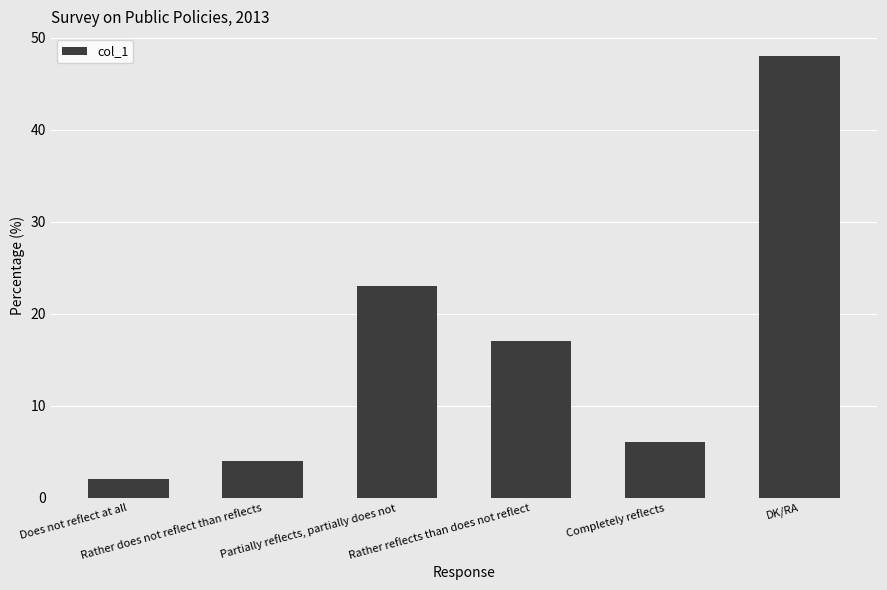

Rank the categories by value from highest to lowest.

DK/RA, Partially reflects, partially does not, Rather reflects than does not reflect, Completely reflects, Rather does not reflect than reflects, Does not reflect at all